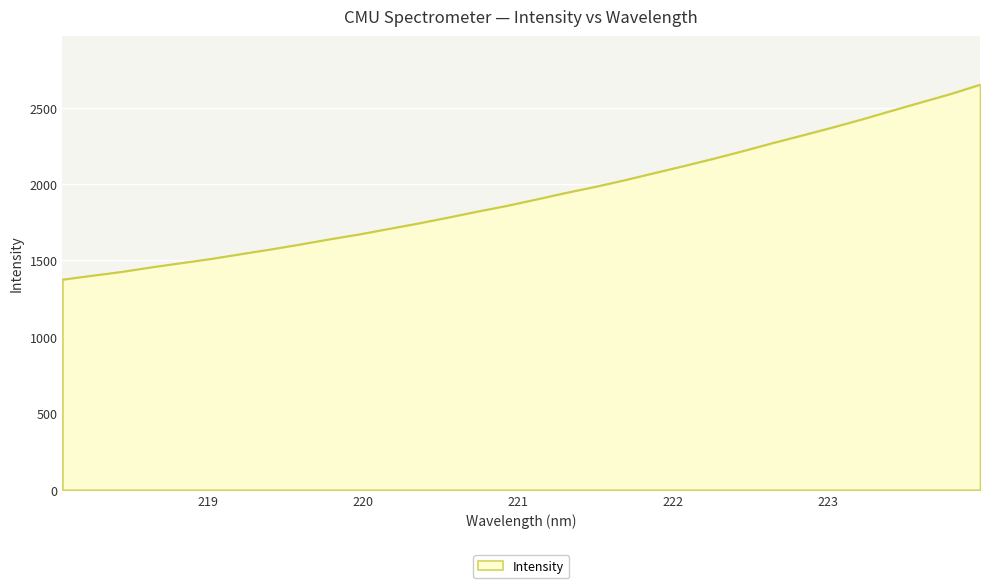

What is the greatest value displayed?

2650.4